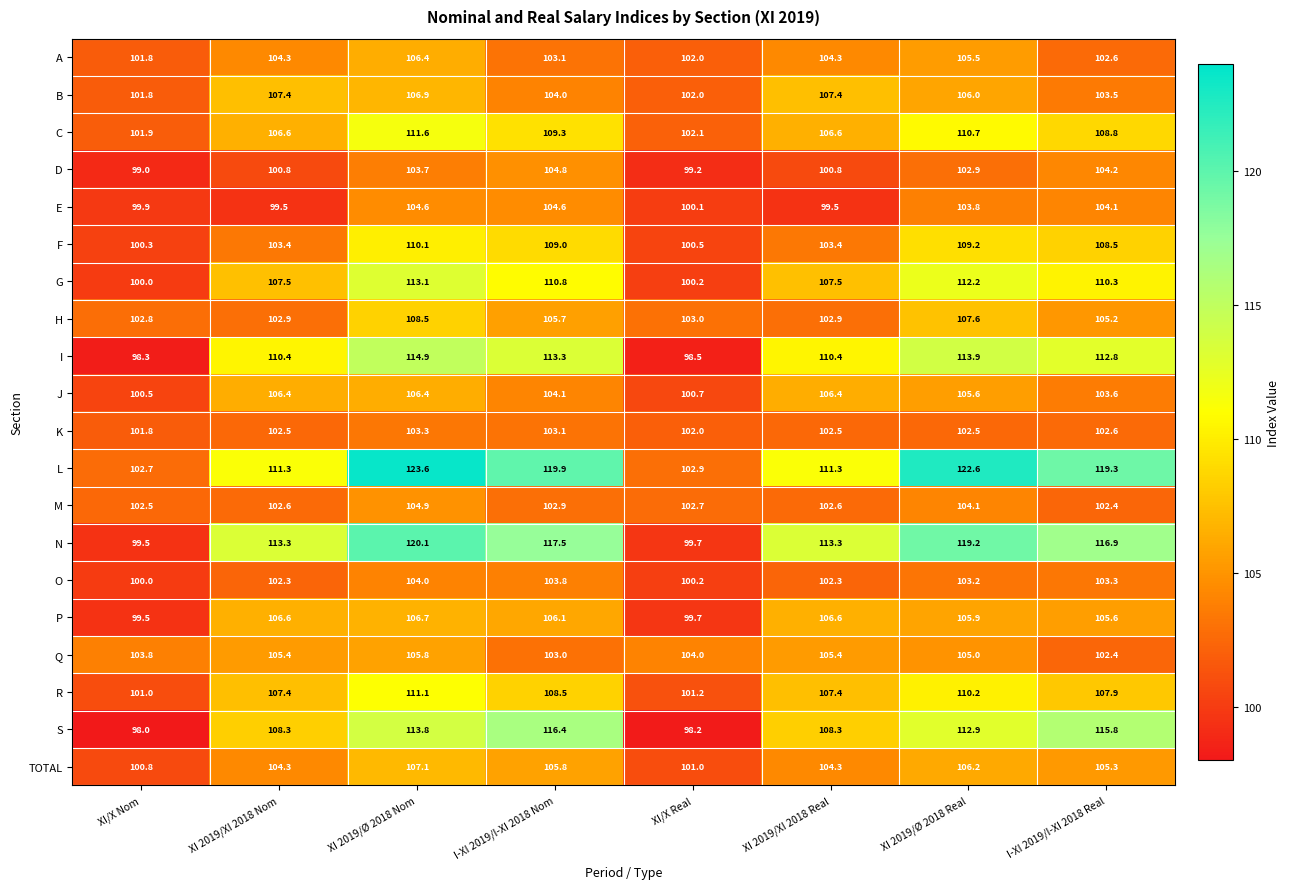

At which category is the sum across all series the highest?

XI 2019/Ø 2018 Nom